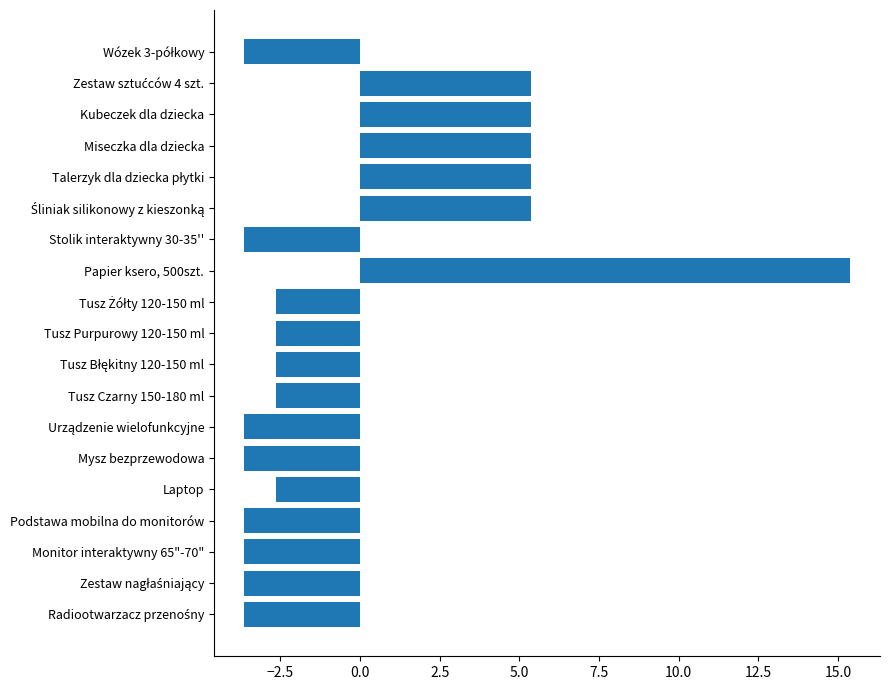

Is it true that the value at Miseczka dla dziecka is 5.4?

True